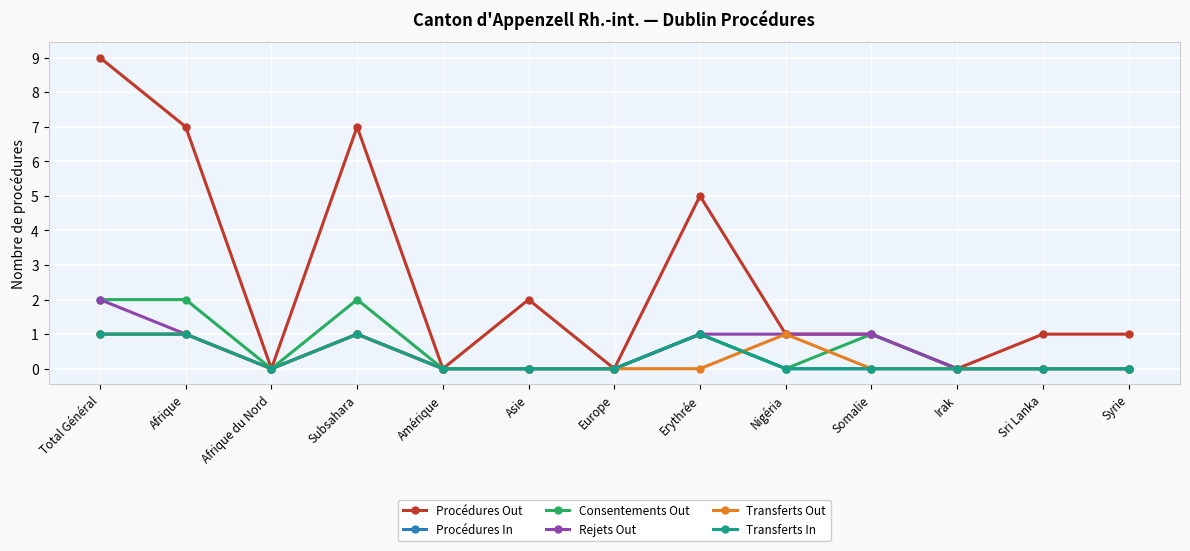

How many values in Rejets Out are above zero?

6